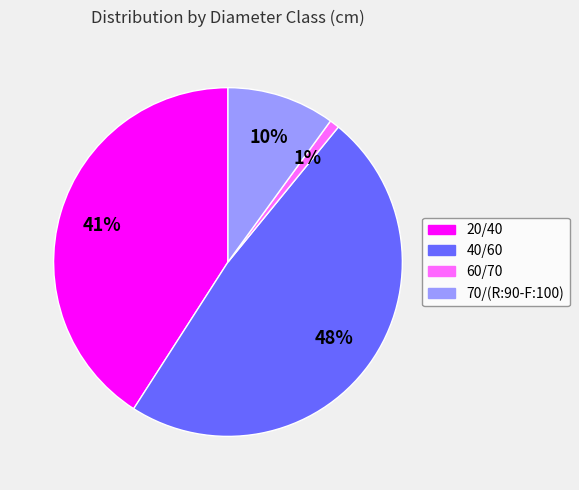

Is it true that 40/60 is 48% of the pie?

True